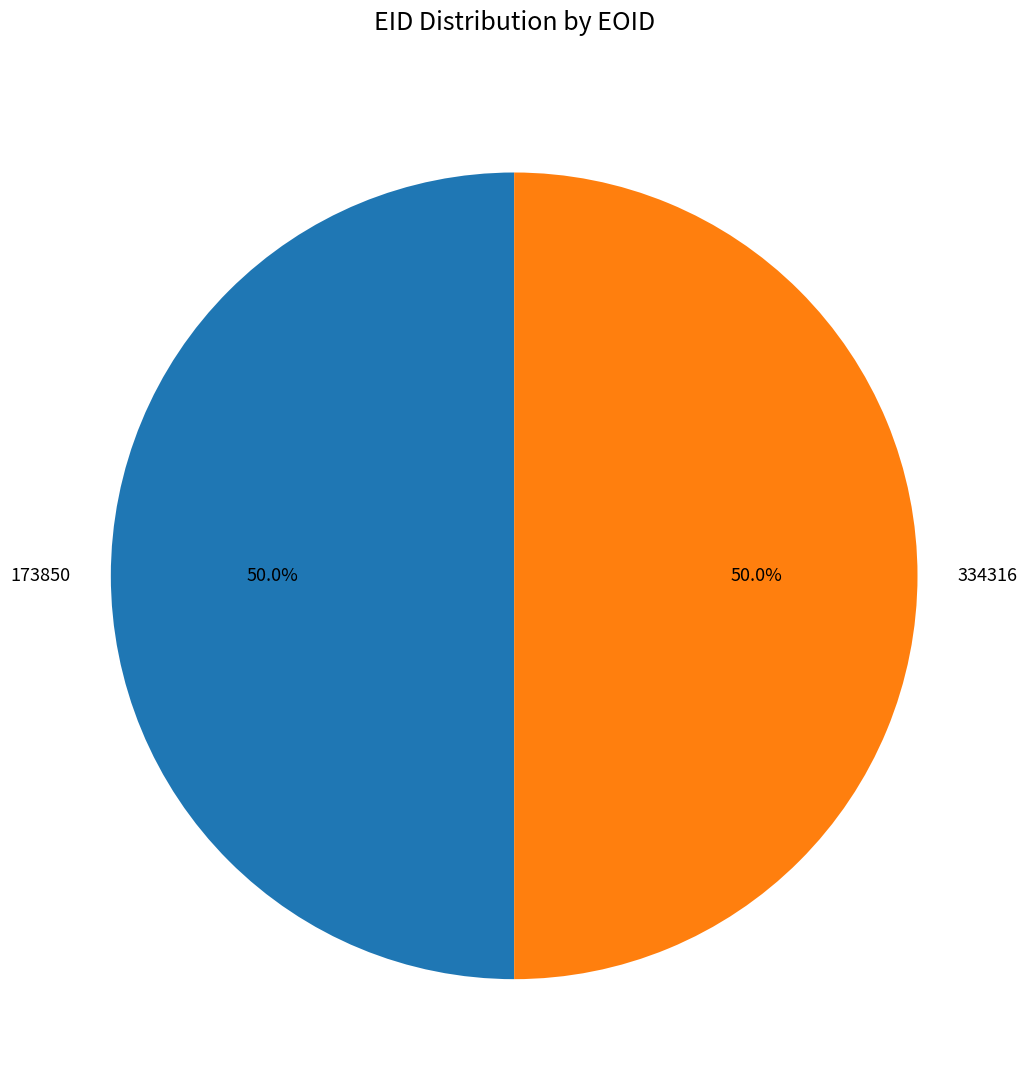

What percentage is the 334316 slice, to the nearest percent?

50%